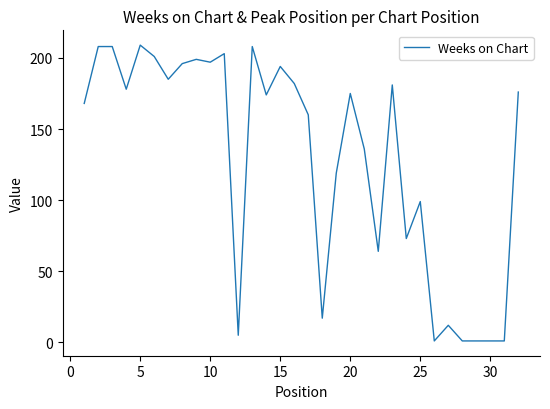

What is the difference between the second highest and second lowest values?

207